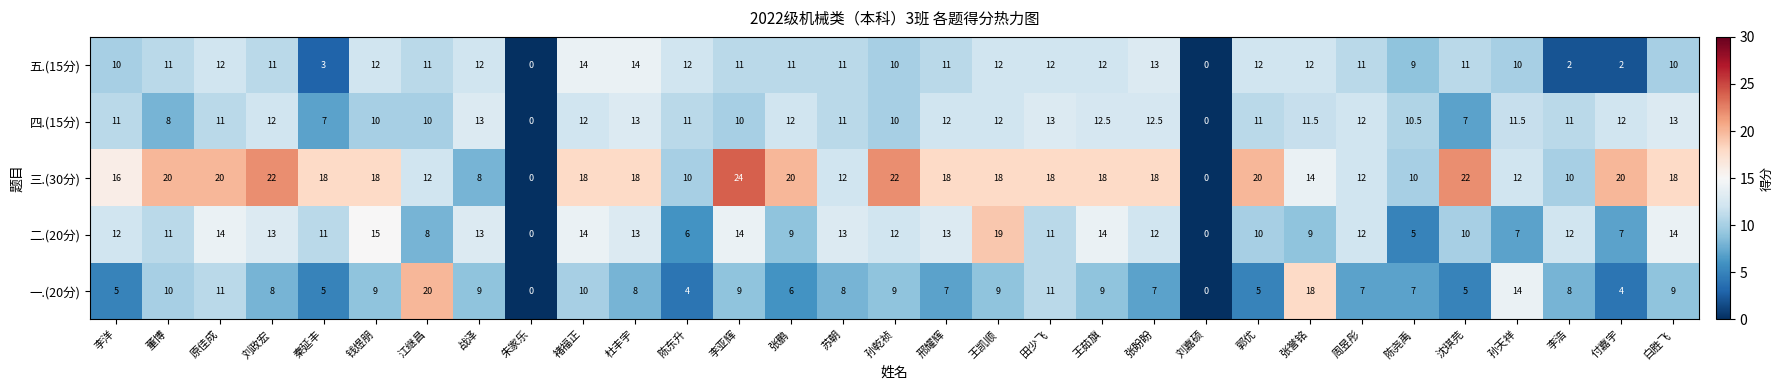

How many categories are shown in the chart?

31